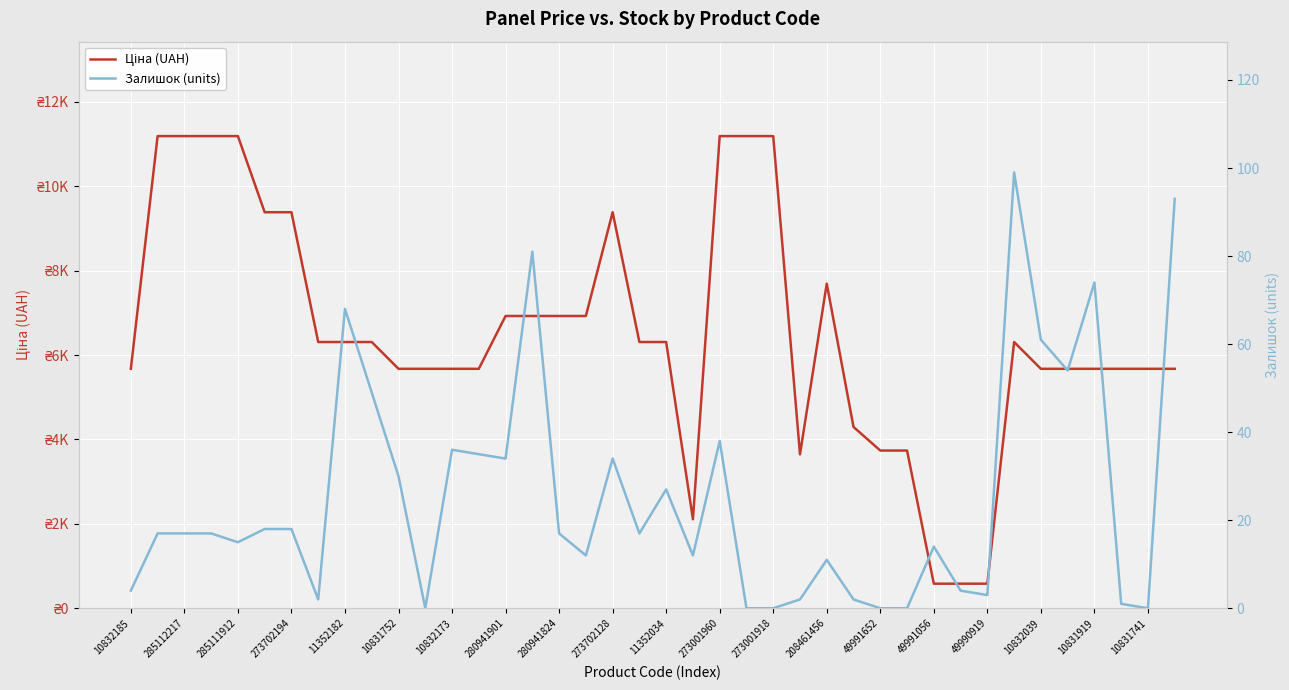

What is the value of the Залишок (units) point at the 35th from the left?

61.0